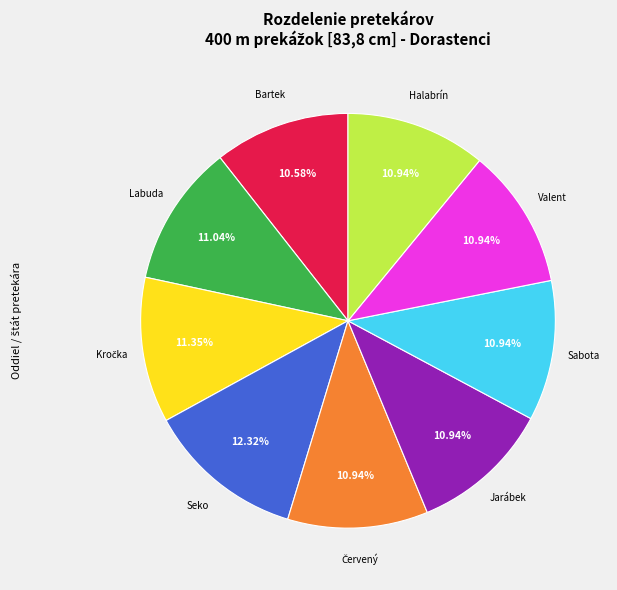

Does any single category account for the majority?

No